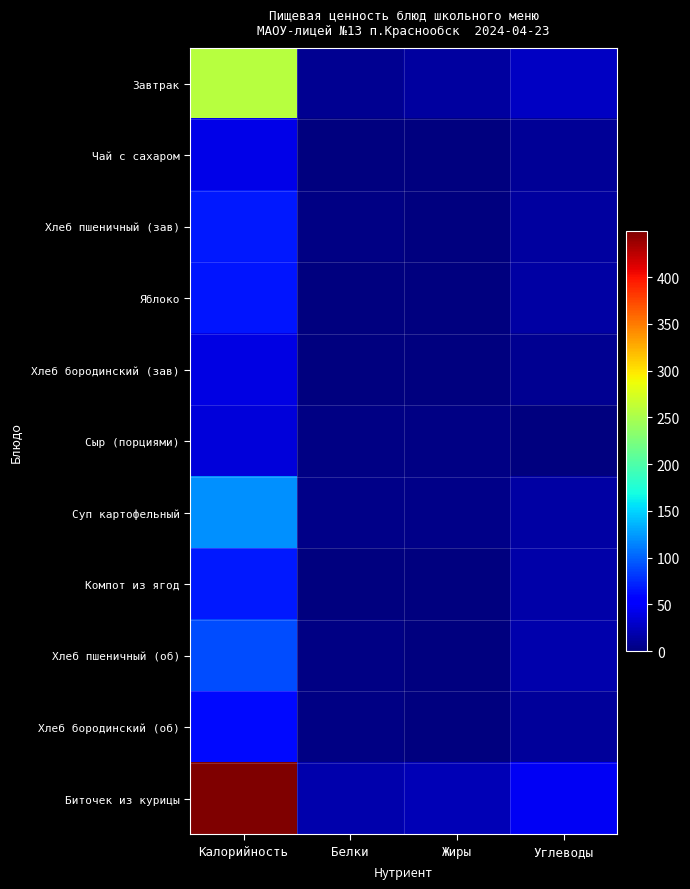

Which series has the largest total across all categories?

Биточек из курицы